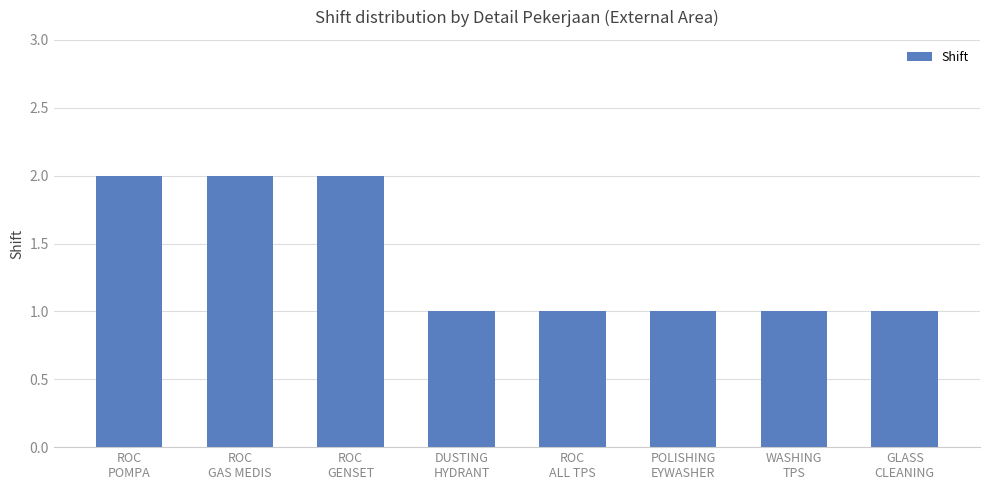

Does the chart contain stacked bars?

No